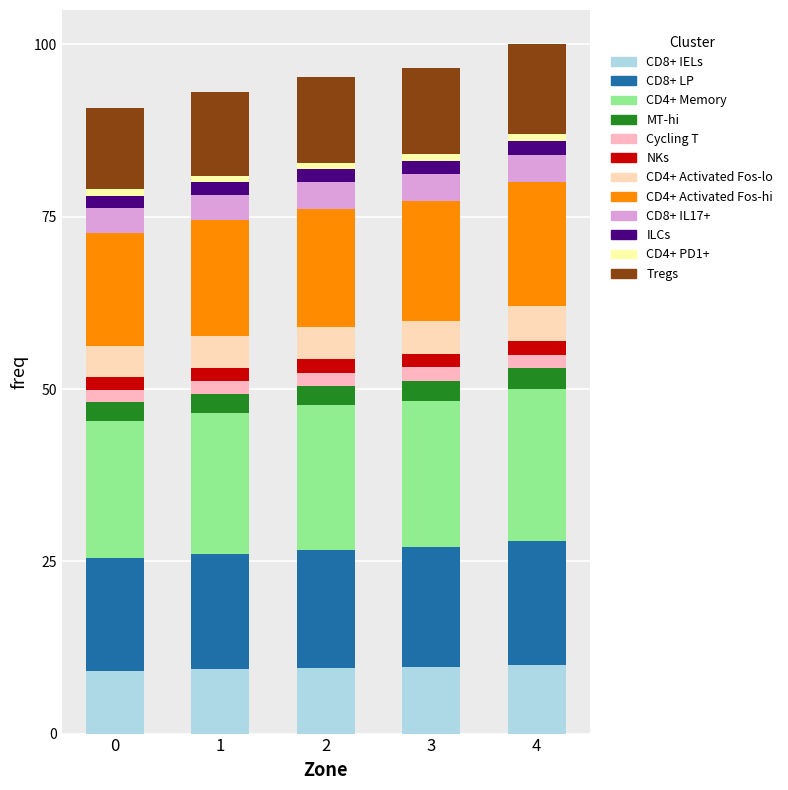

Does the chart contain any negative values?

No